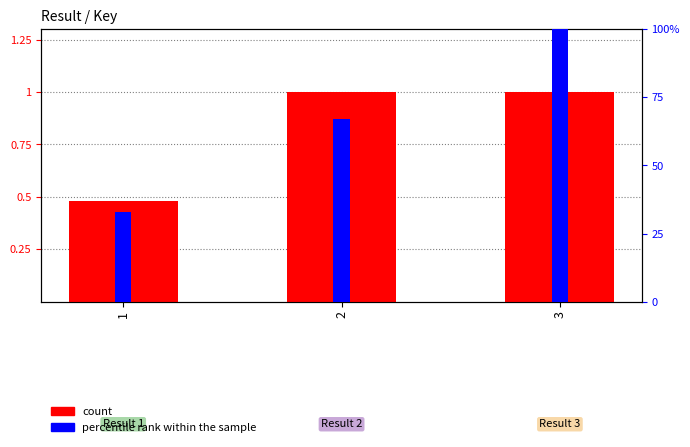

What is the average value of the Key series?

0.8